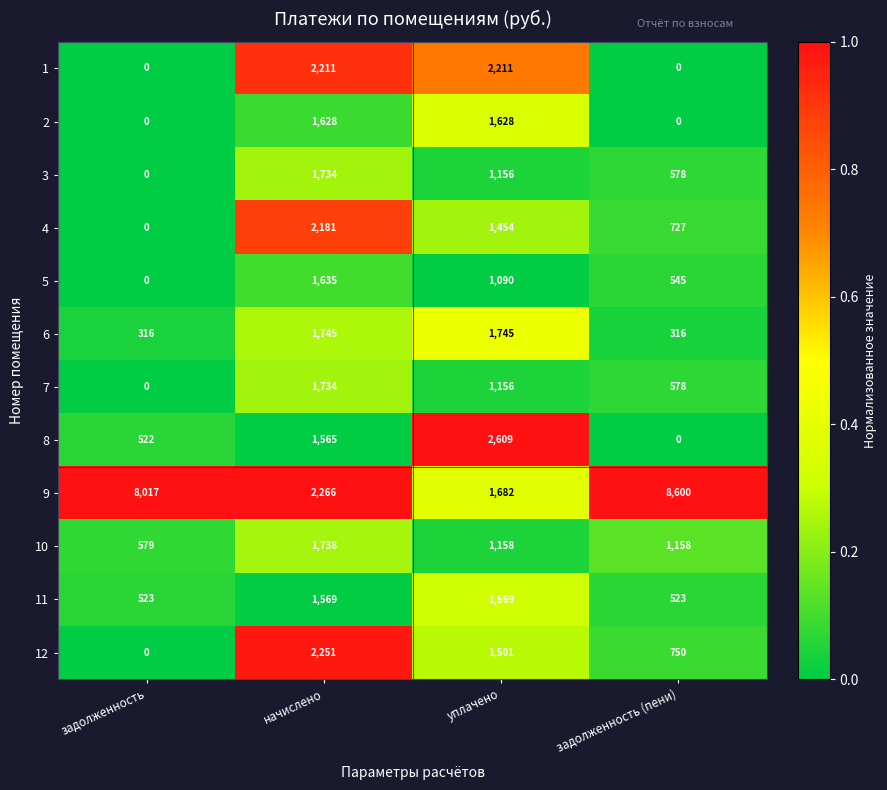

What is the difference between the maximum and minimum values in the 3 series?

1734